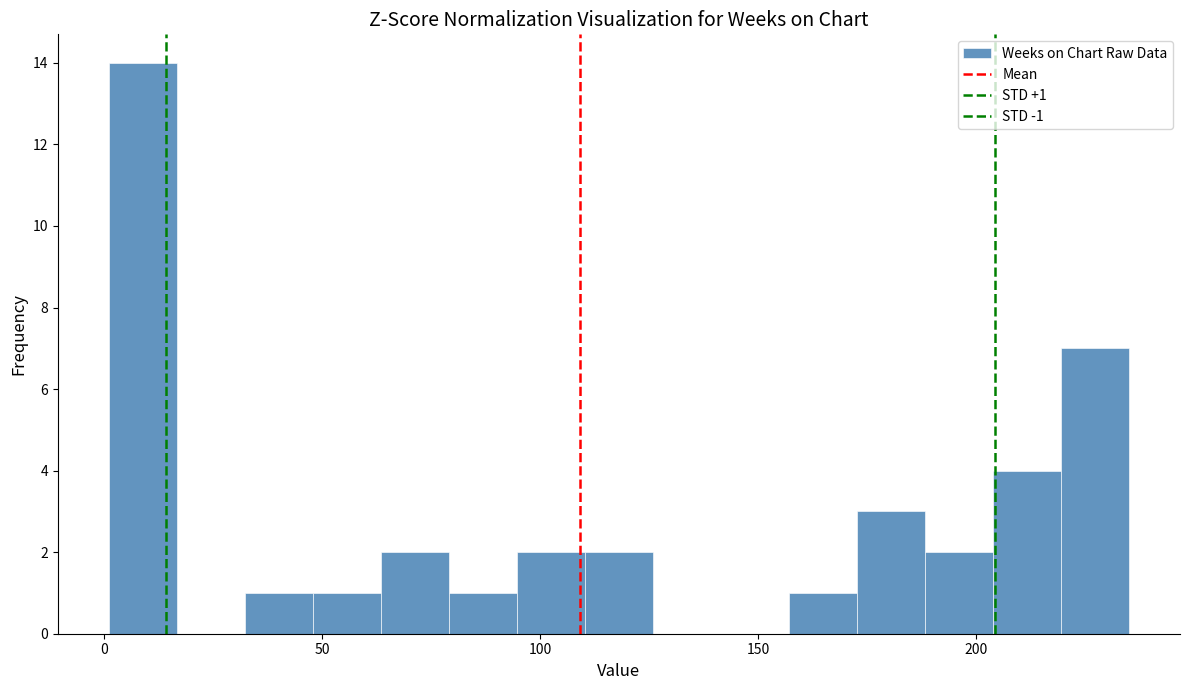

Read against the x-axis, roughly where is the centre of the tallest bar?

10